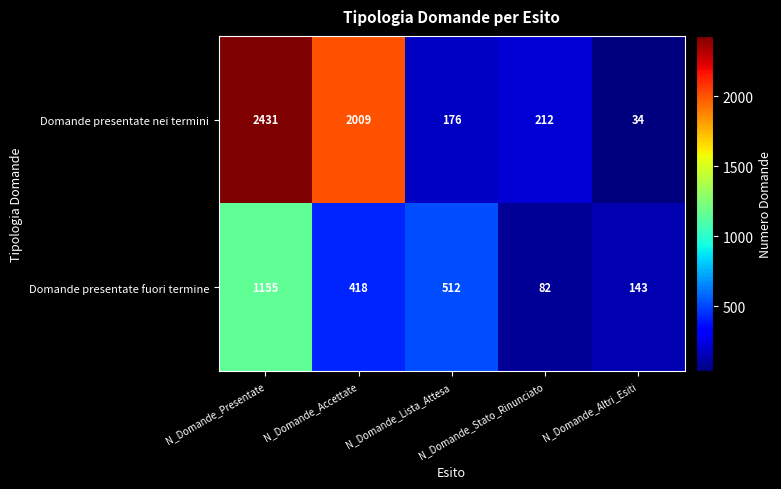

What is the difference between the maximum and minimum values in the Domande presentate nei termini series?

2397